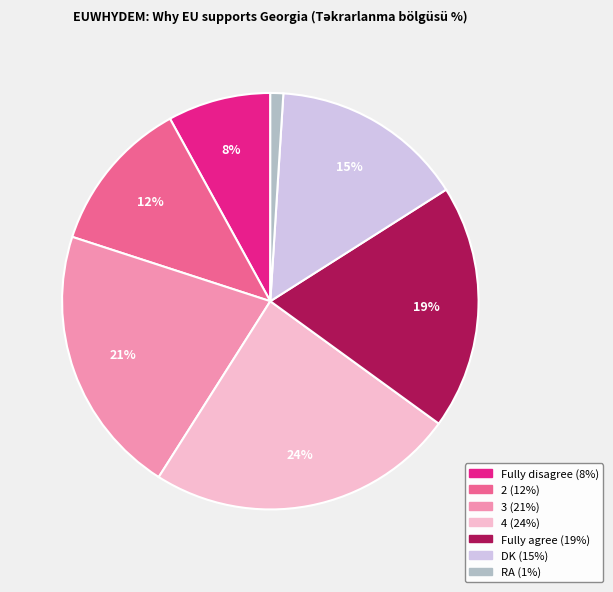

To the nearest percent, what is the difference between the largest and smallest slice percentages?

23%